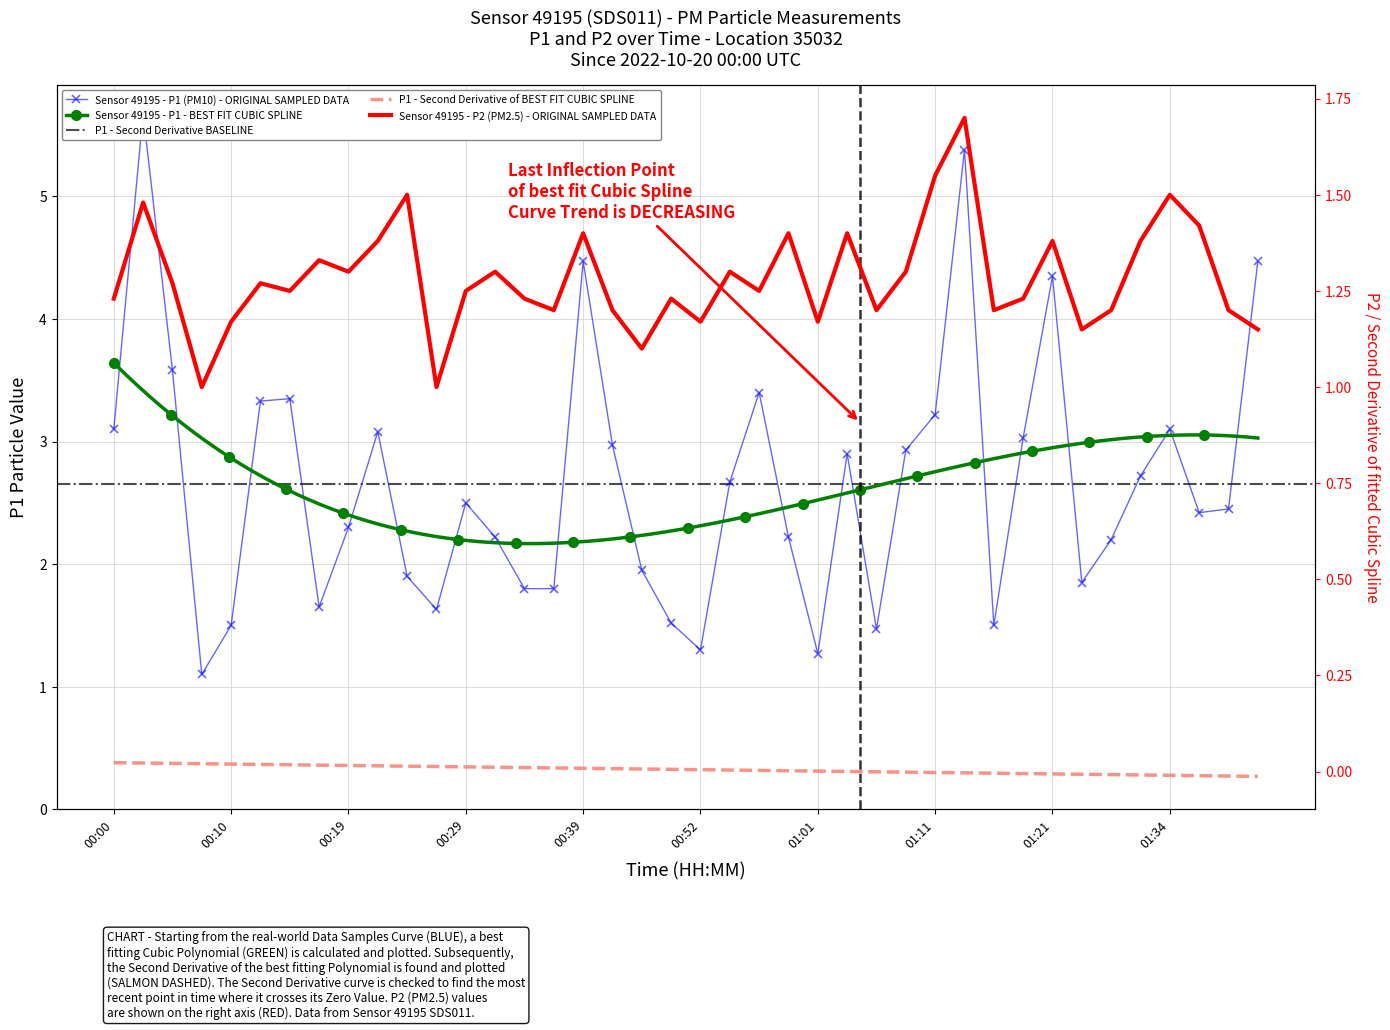

How many interior local peaks does the P2 series have?

13